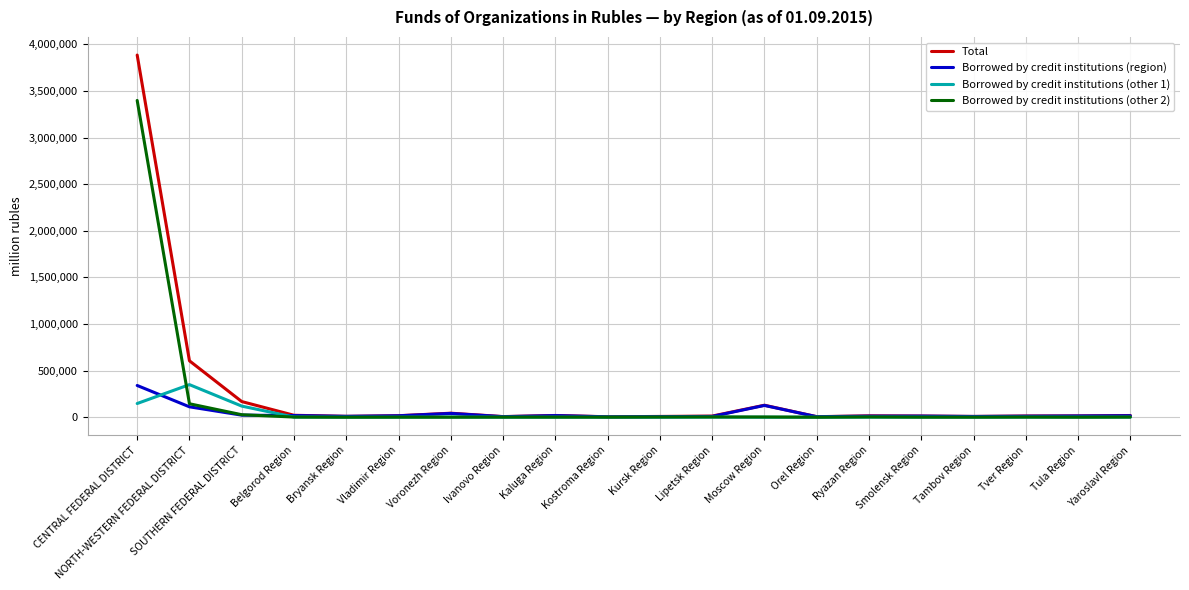

The Total series shows 128639 at Moscow Region. True or false?

True